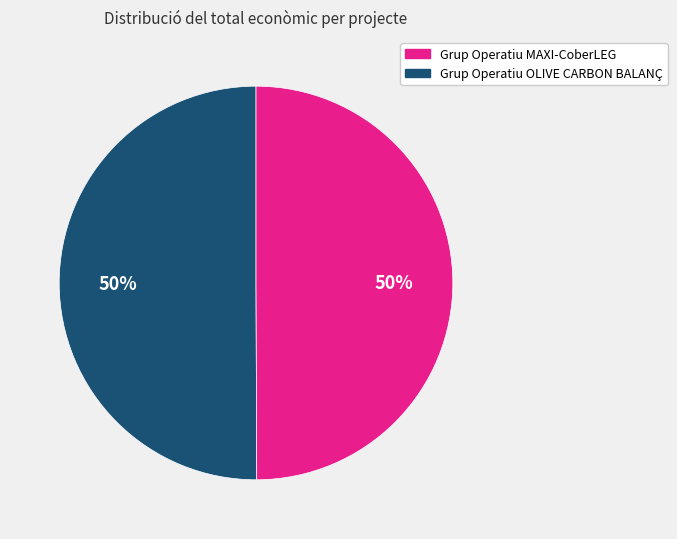

To the nearest percent, what is the average slice percentage?

50%